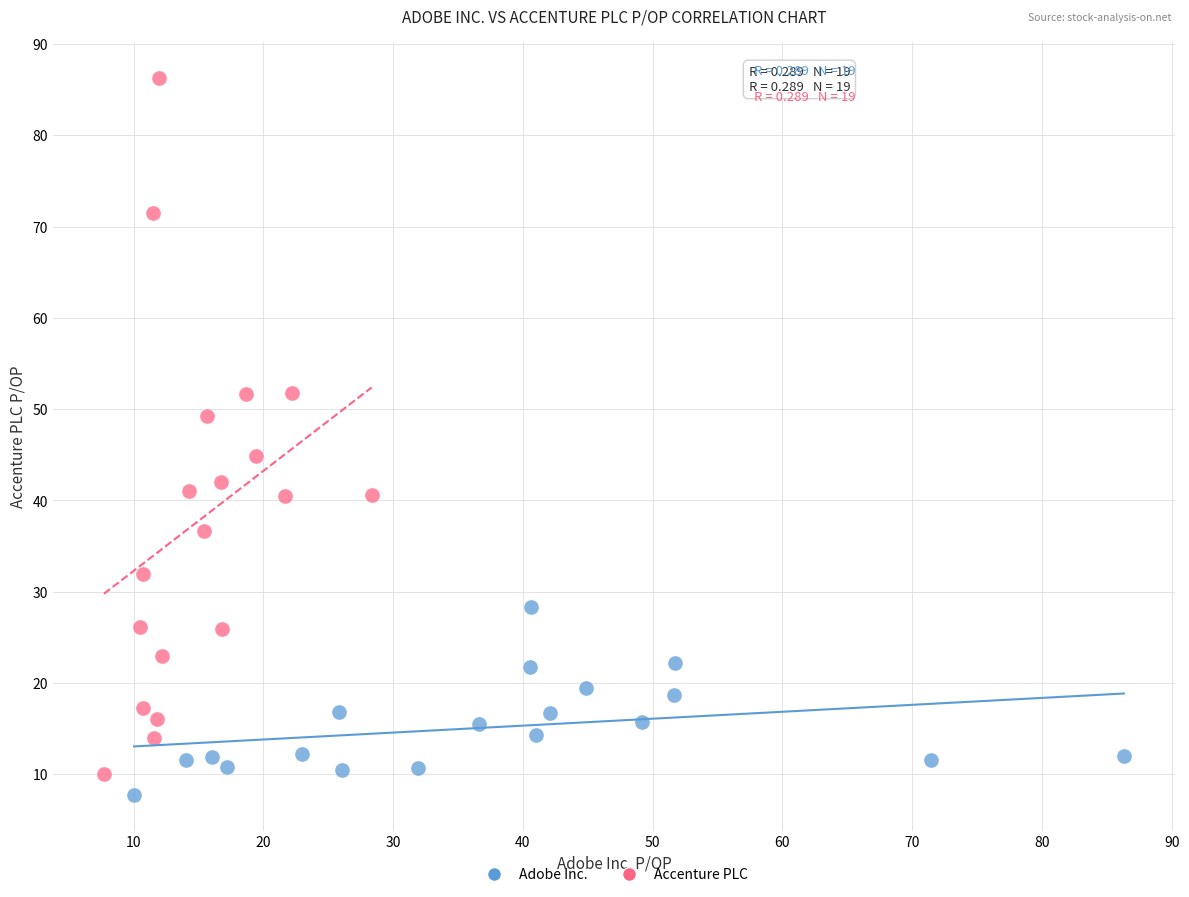

Which series contains the highest Y value?

Accenture PLC